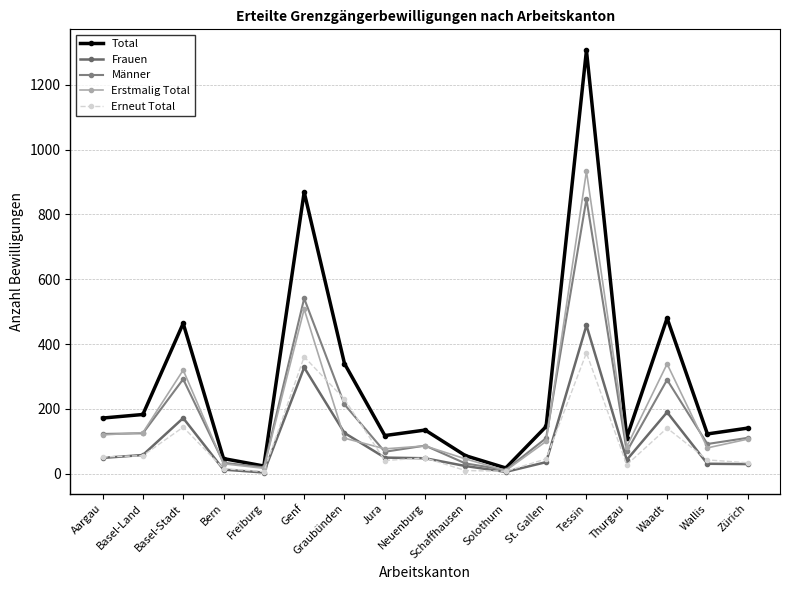

What is the highest value of the Erneut Total series?

373